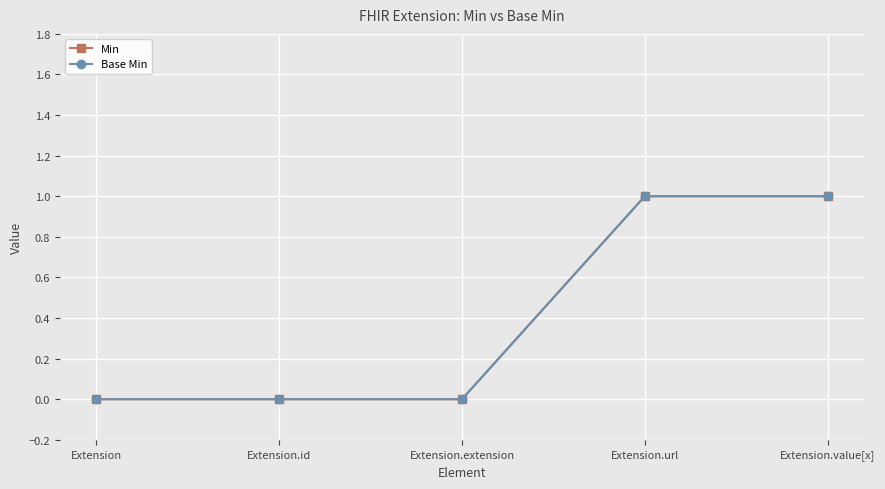

Reading left to right, extract all data points from this chart.

Min: Extension=0	Extension.id=0	Extension.extension=0	Extension.url=1	Extension.value[x]=1
Base Min: Extension=0	Extension.id=0	Extension.extension=0	Extension.url=1	Extension.value[x]=1